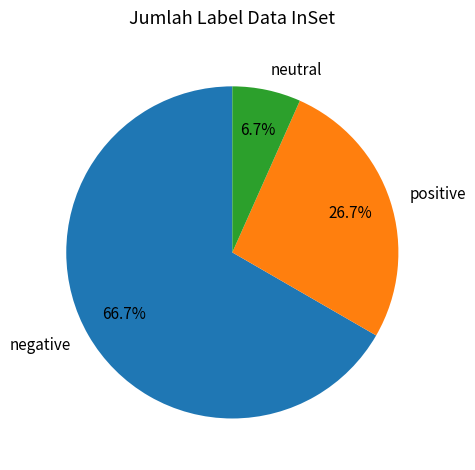

Approximately how many times larger is the value at positive compared to neutral?

4.0